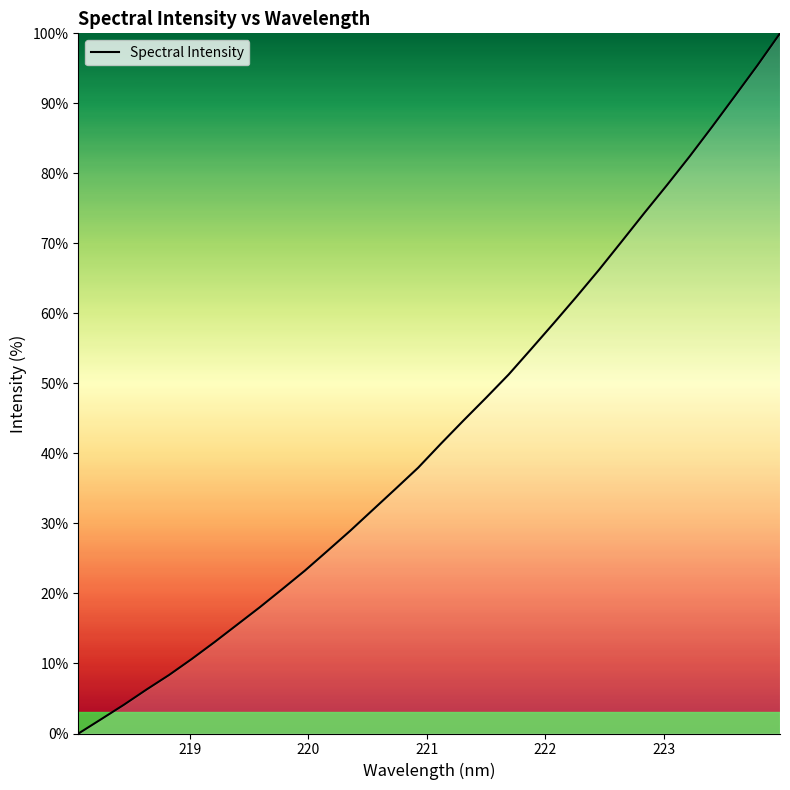

Does the chart display data point markers on the line(s)?

No